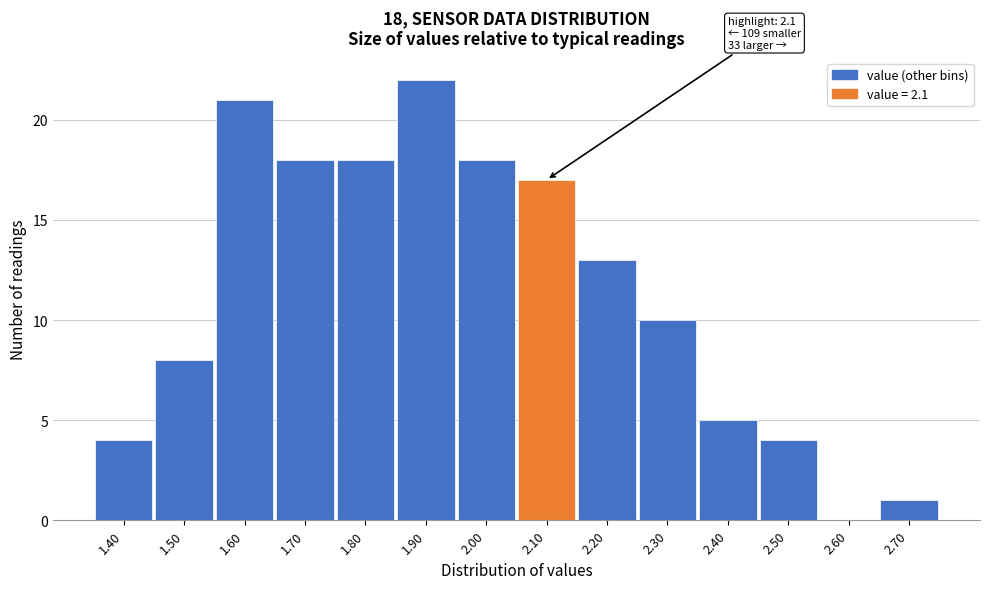

Reading left to right, what are all the values shown in this chart?

1.40=4	1.50=8	1.60=21	1.70=18	1.80=18	1.90=22	2.00=18	2.10=17	2.20=13	2.30=10	2.40=5	2.50=4	2.60=0	2.70=1